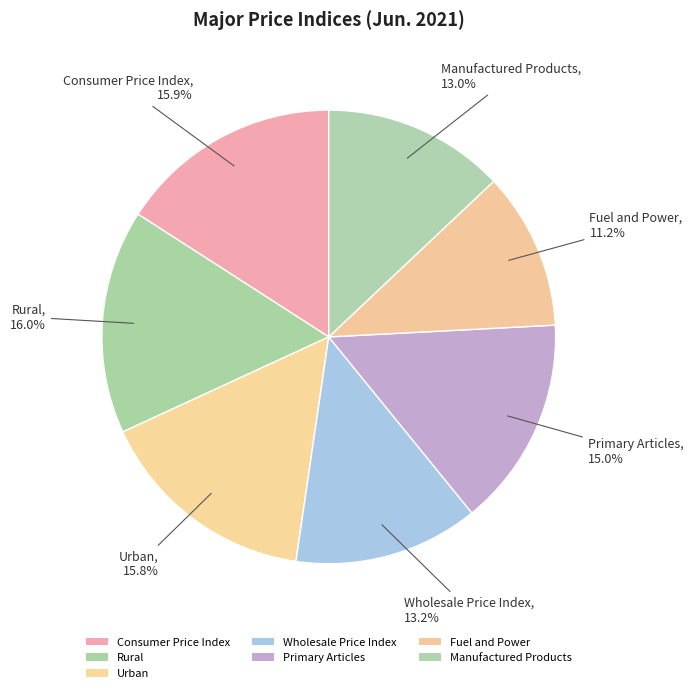

To the nearest percent, what is the difference between the largest and smallest slice percentages?

5%